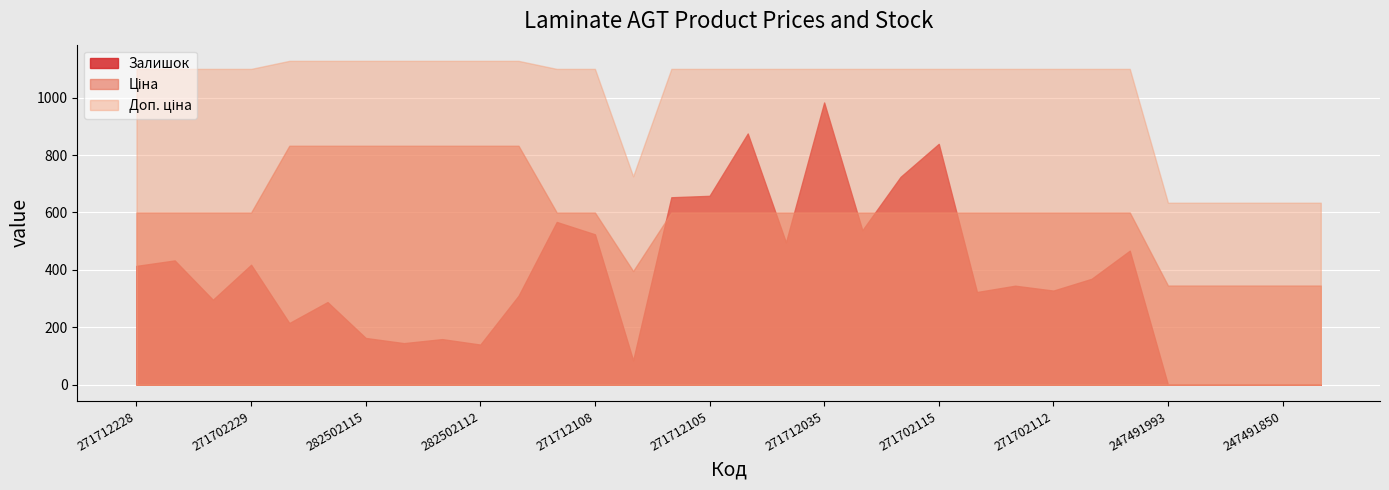

How many data points in Залишок are less than 345?

16